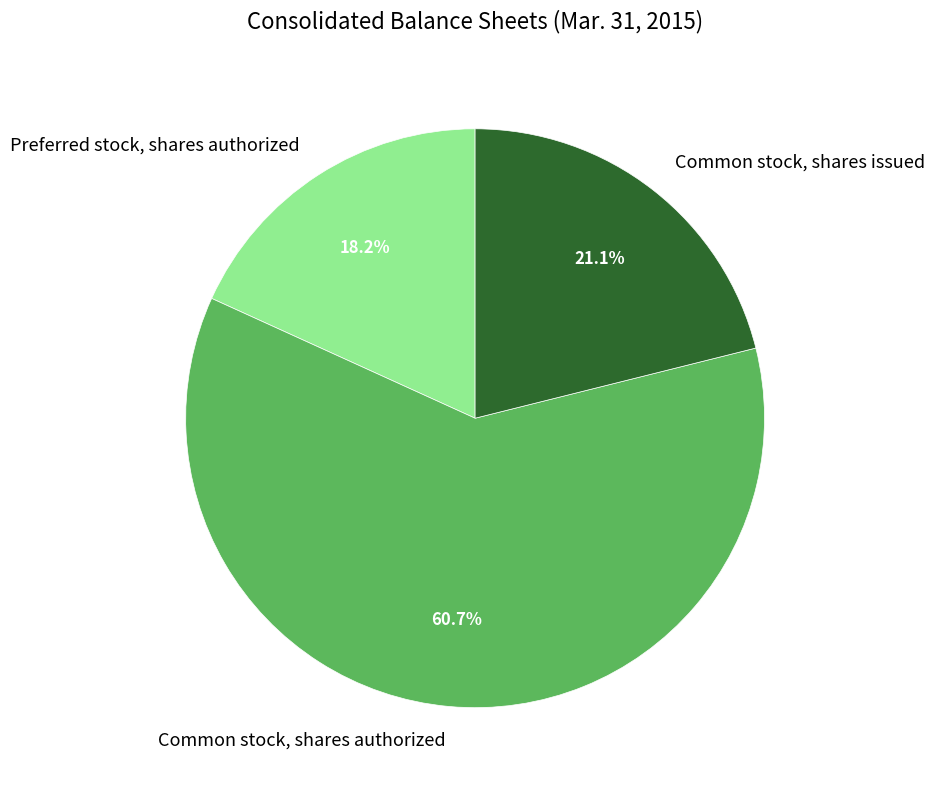

What percentage is NOT represented by Common stock, shares authorized?

39.3%